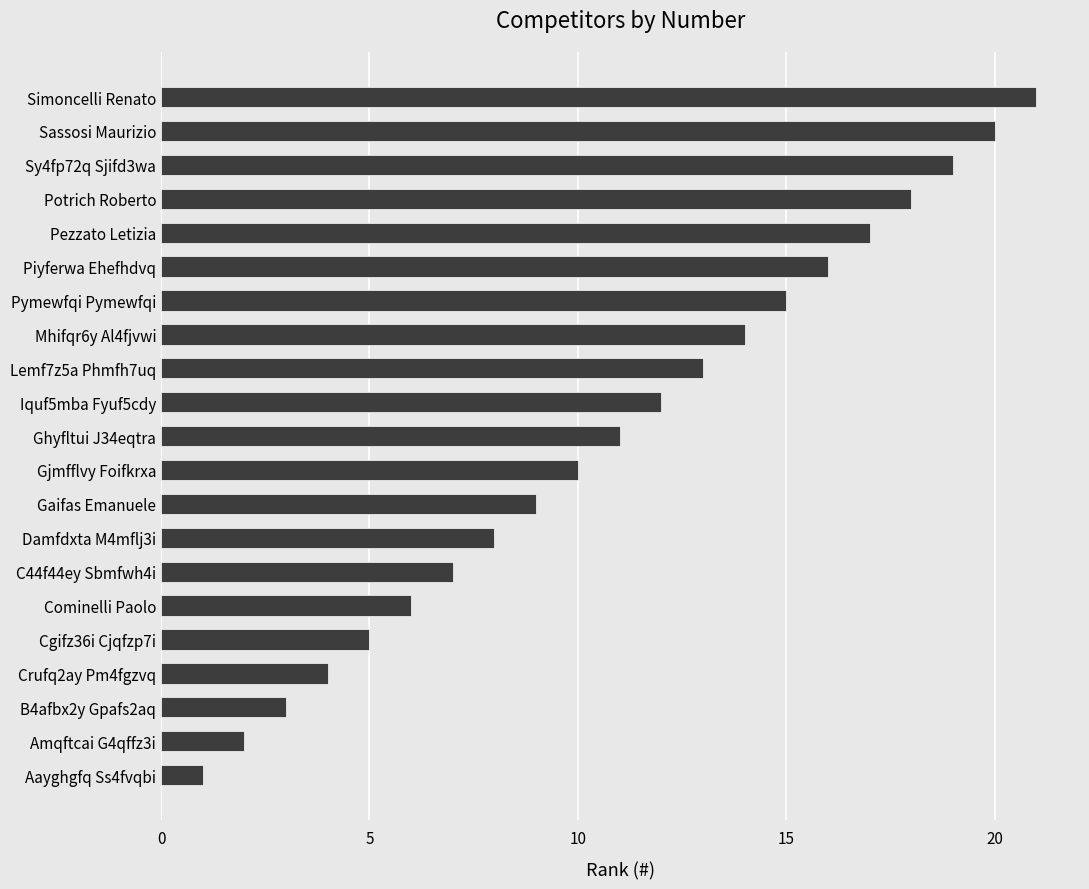

List the labels in order of value, smallest first.

Aayghgfq Ss4fvqbi, Amqftcai G4qffz3i, B4afbx2y Gpafs2aq, Crufq2ay Pm4fgzvq, Cgifz36i Cjqfzp7i, Cominelli Paolo, C44f44ey Sbmfwh4i, Damfdxta M4mflj3i, Gaifas Emanuele, Gjmfflvy Foifkrxa, Ghyfltui J34eqtra, Iquf5mba Fyuf5cdy, Lemf7z5a Phmfh7uq, Mhifqr6y Al4fjvwi, Pymewfqi Pymewfqi, Piyferwa Ehefhdvq, Pezzato Letizia, Potrich Roberto, Sy4fp72q Sjifd3wa, Sassosi Maurizio, Simoncelli Renato